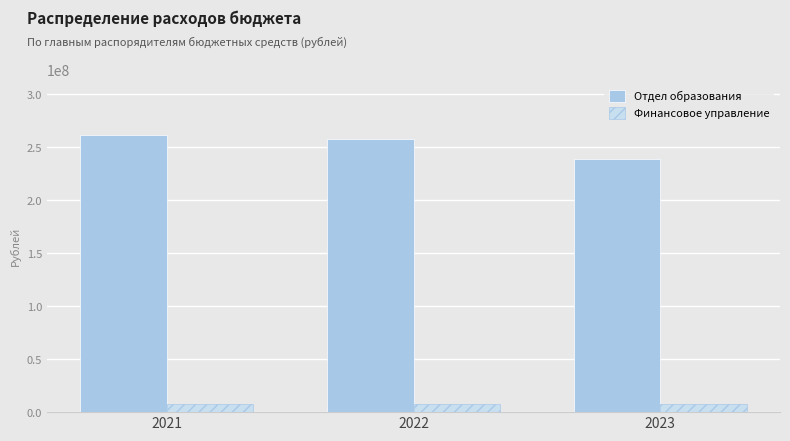

Which category has the lowest value in the Отдел образования series?

2023